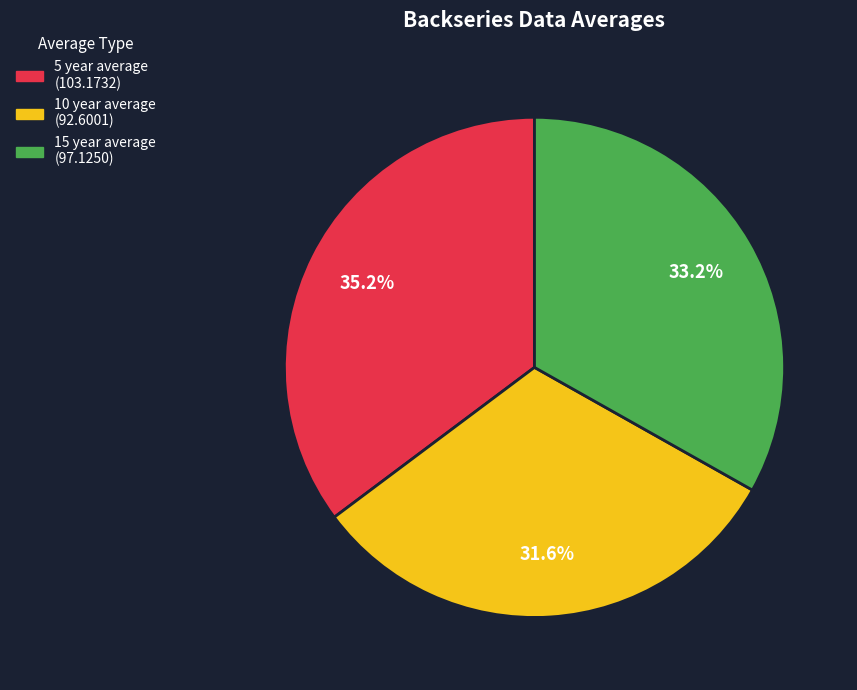

Does any single category account for the majority?

No